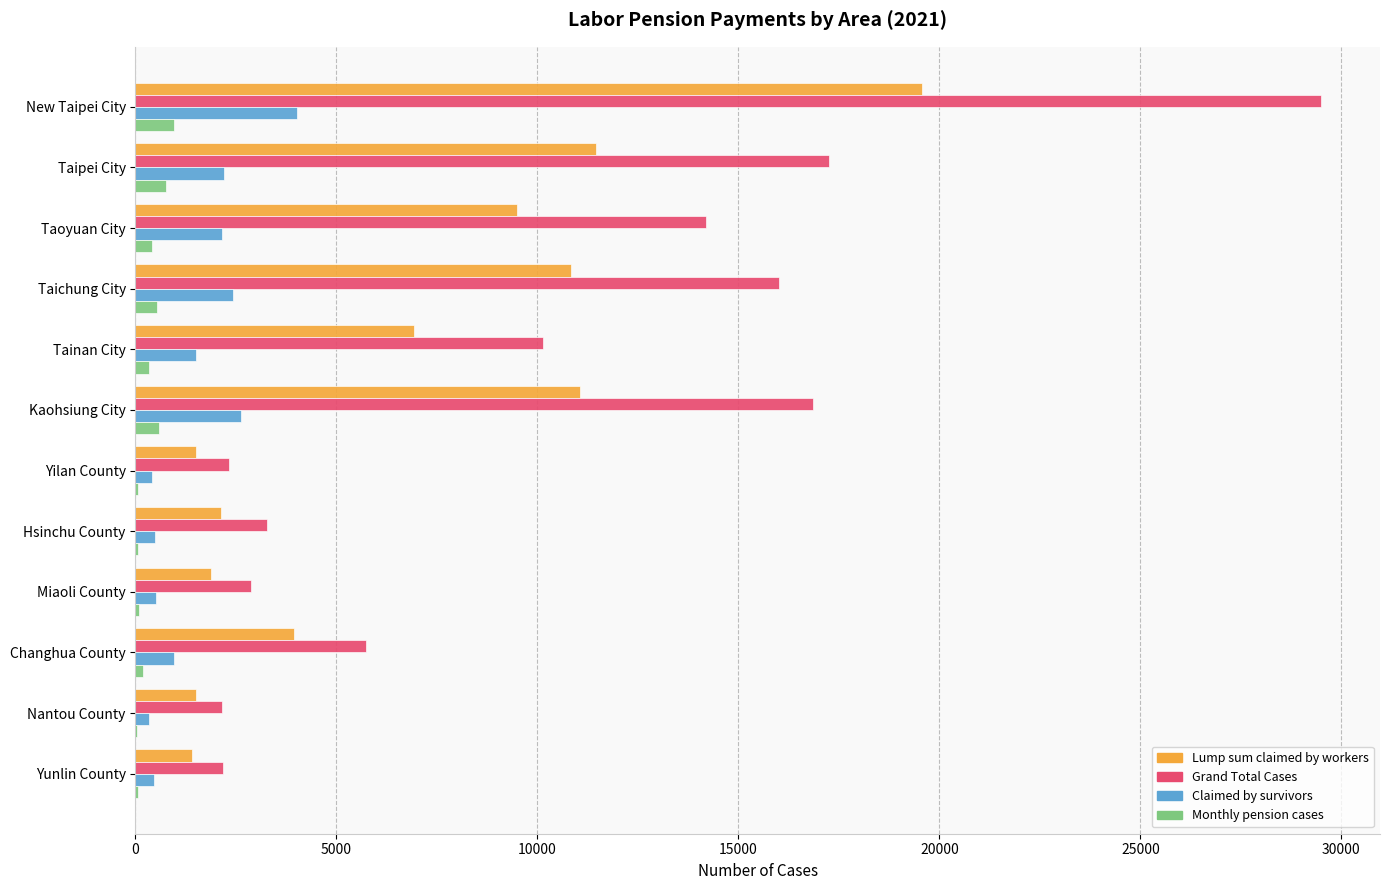

Between Taichung City and Changhua County, which series saw the biggest shift?

Grand Total Cases